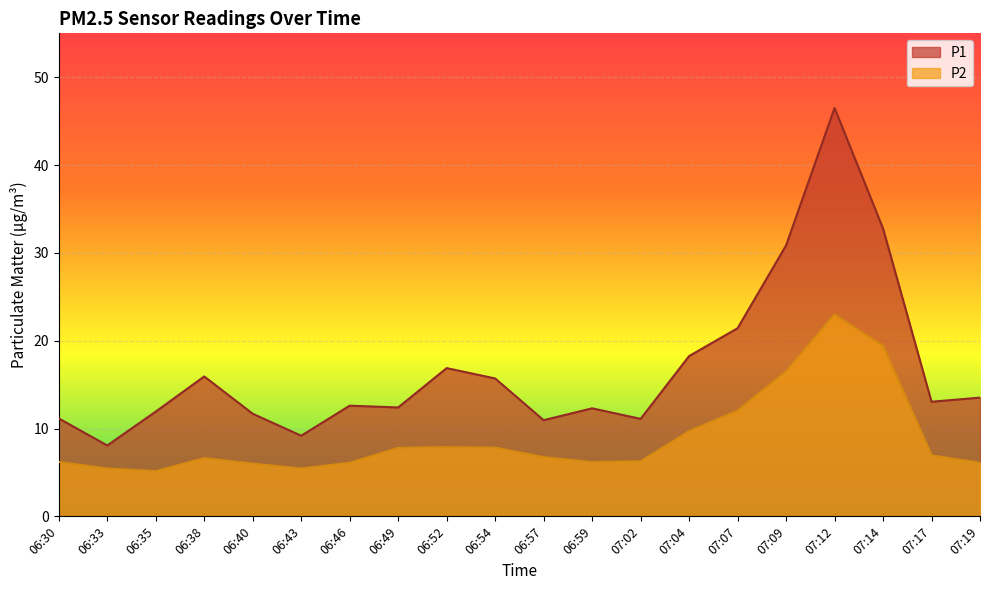

List the series in order of their overall mean, lowest first.

P2, P1